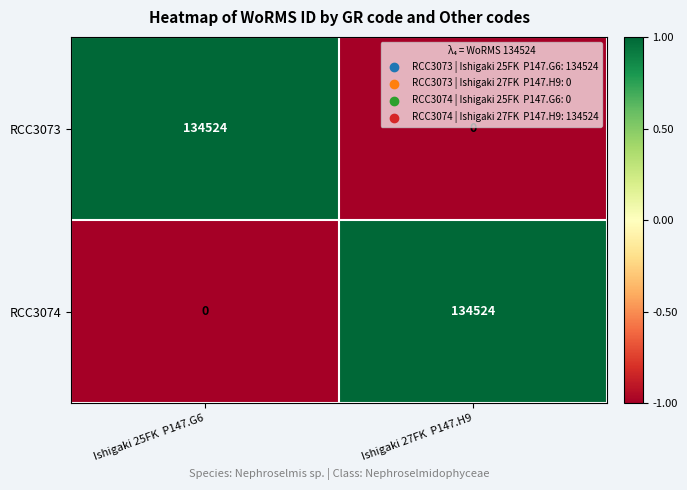

At Ishigaki 27FK  P147.H9, list the series in order from largest to smallest.

RCC3074, RCC3073